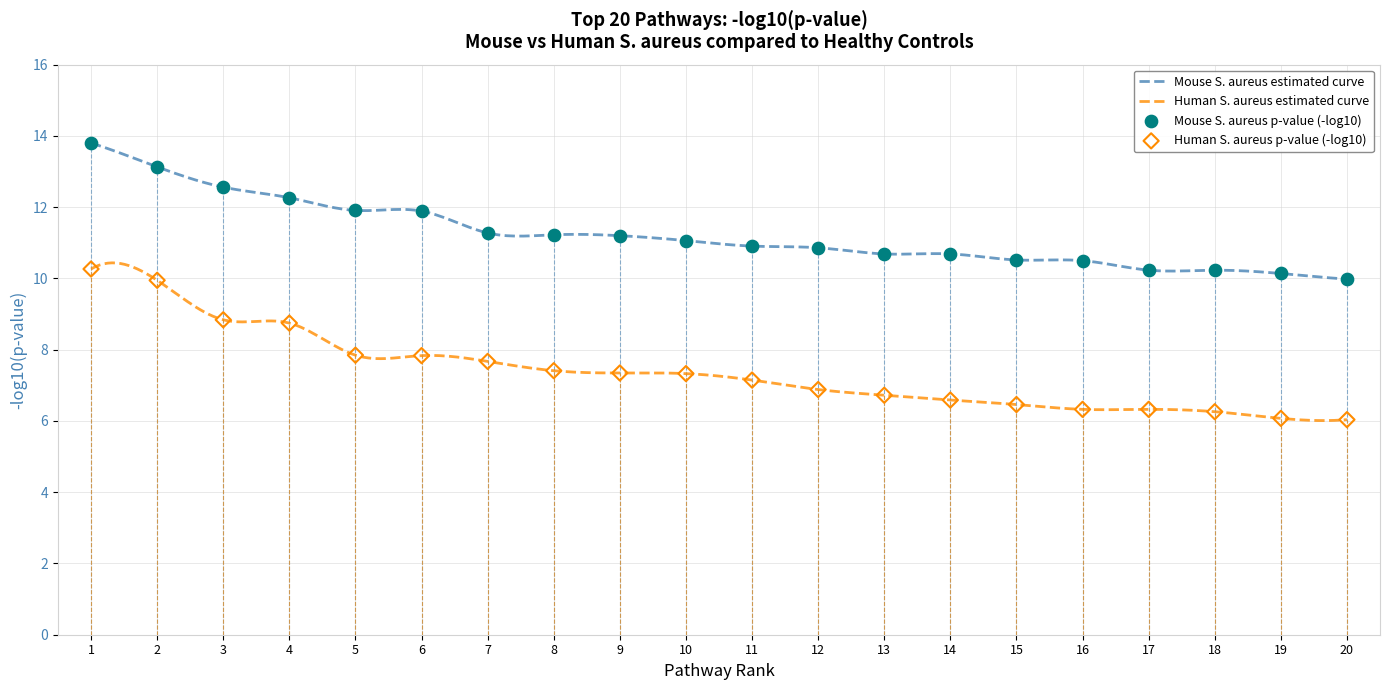

Is the value of Mouse S. aureus p-value (-log10) at 16 greater than the value of Human S. aureus p-value (-log10) at 10?

Yes